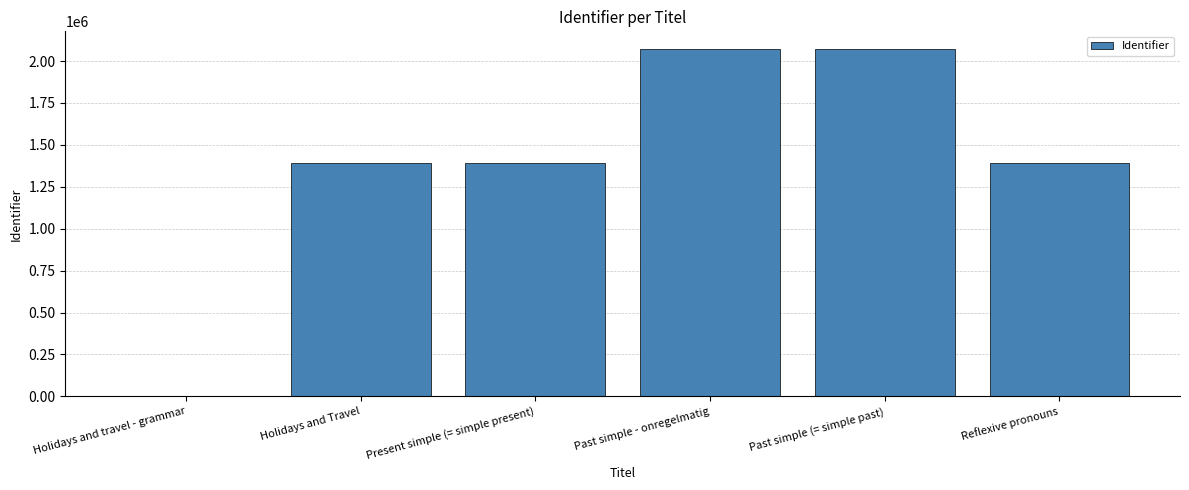

Count the number of categories in the chart.

6